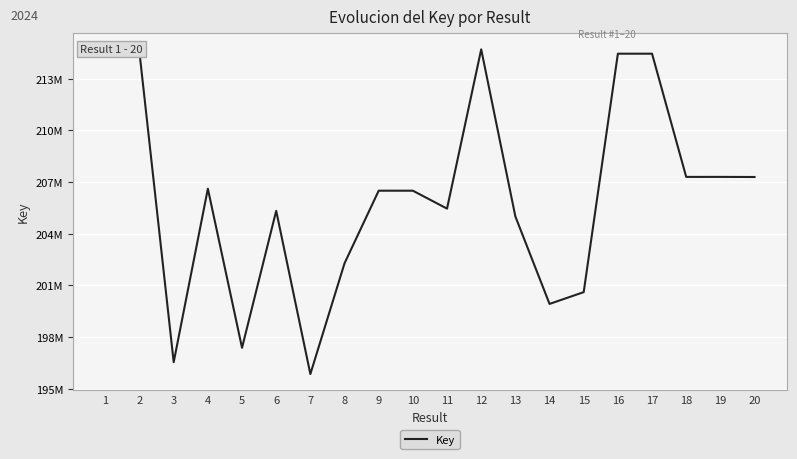

Where is the data nearest to the value 205278228?

6